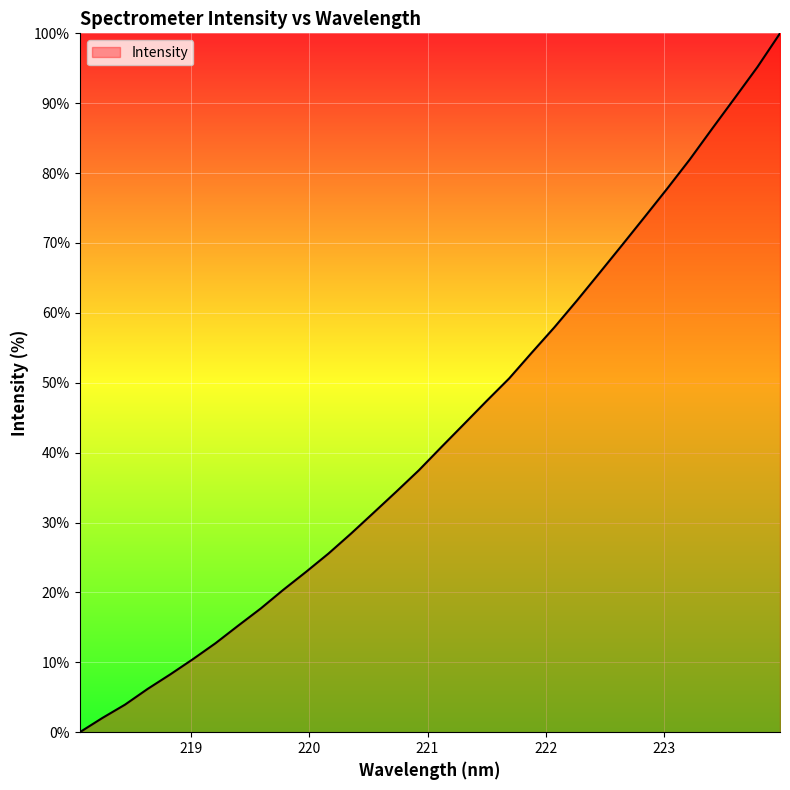

What is the maximum value shown in the chart?

100.0